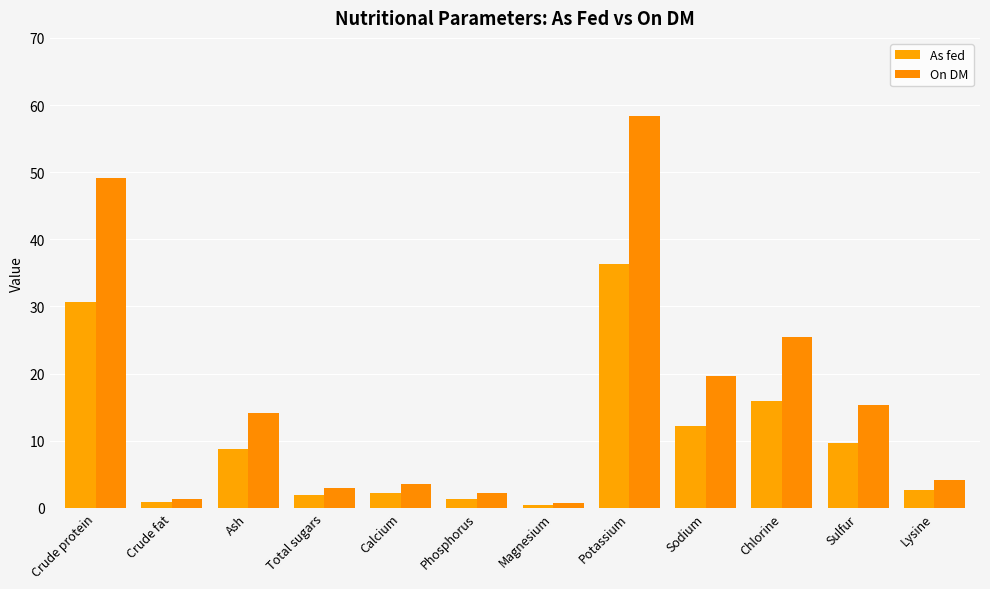

What is the approximate value of On DM at Chlorine?

25.5